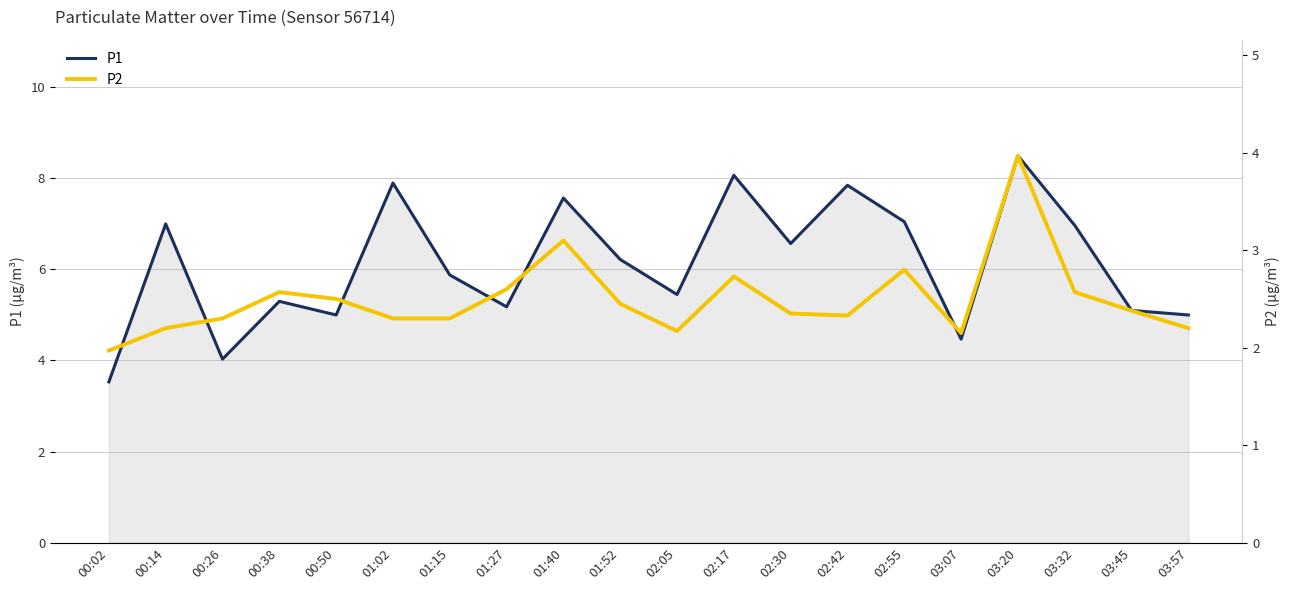

What is the difference between the maximum and minimum values in the P2 series?

2.0